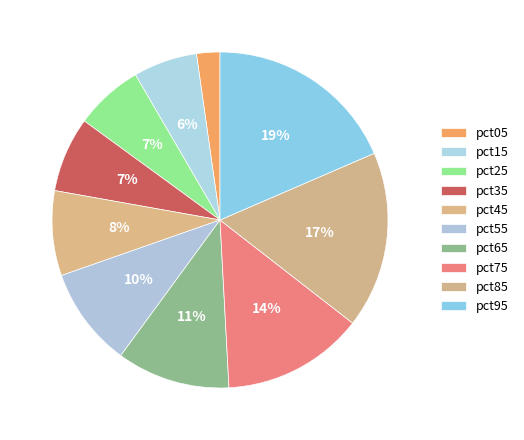

Is it true that pct75 is 14% of the pie?

True